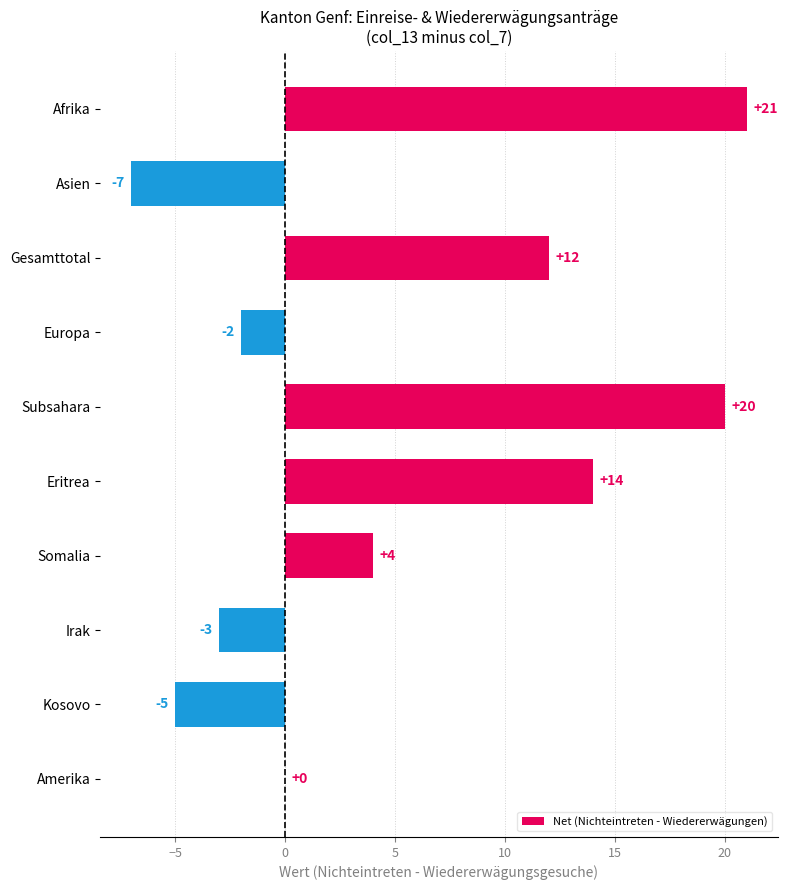

Between Amerika and Afrika, which is larger?

Afrika